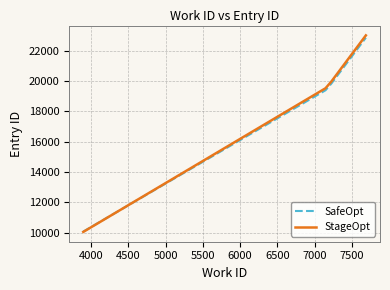

What is the minimum value for StageOpt?

10051.9